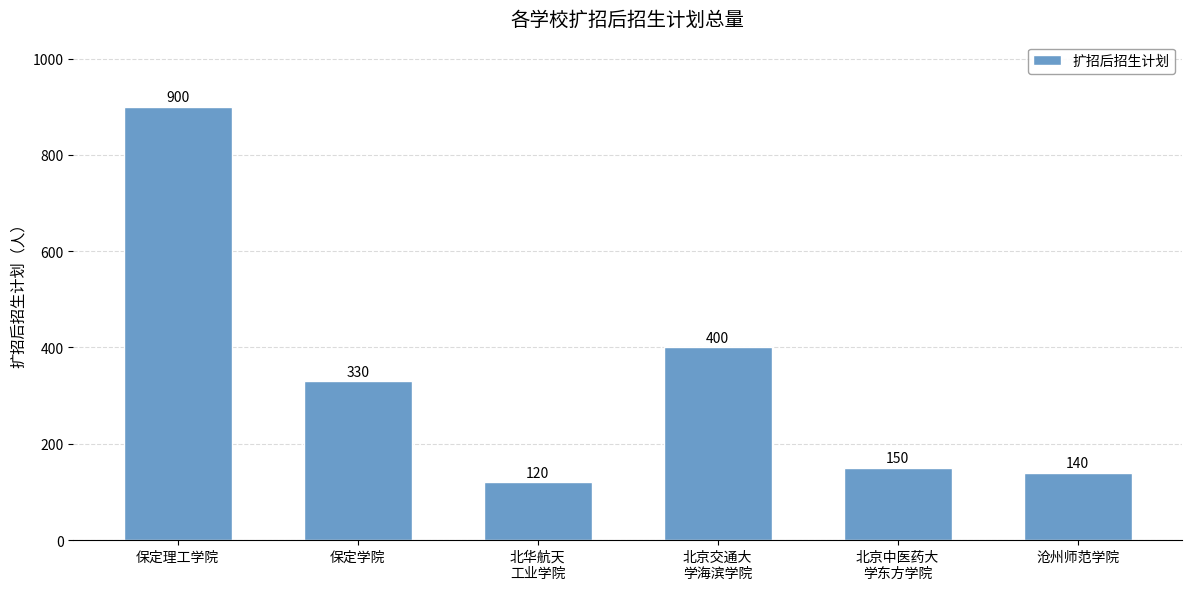

True or false: the data shows 400 at 北京交通大
学海滨学院.

True